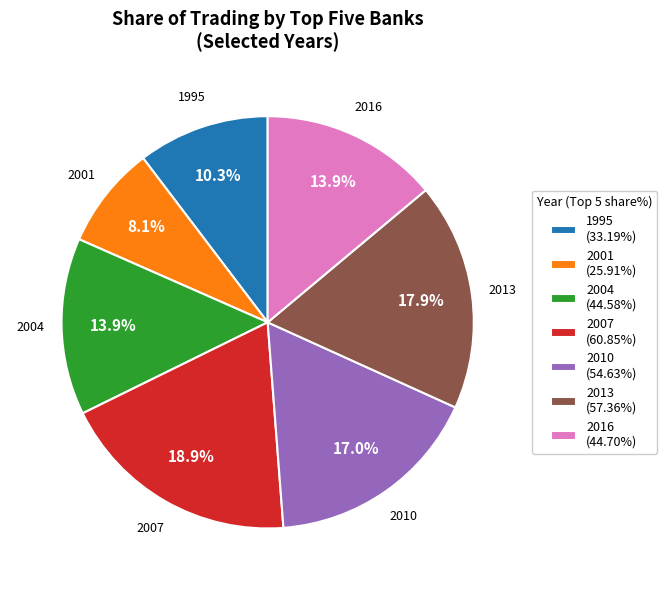

What portion of the pie excludes 2016 (44.70%)?

86.1%